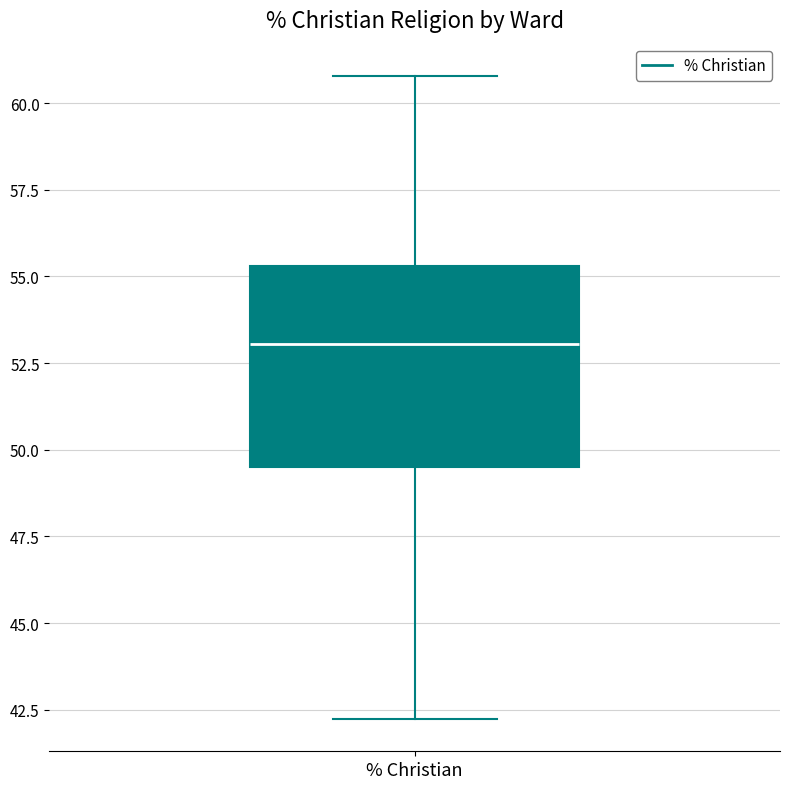

Where does the upper whisker of the box for % Christian end on the y-axis? The values are not printed on the chart, so give them approximately, as read against the axis.

61.0